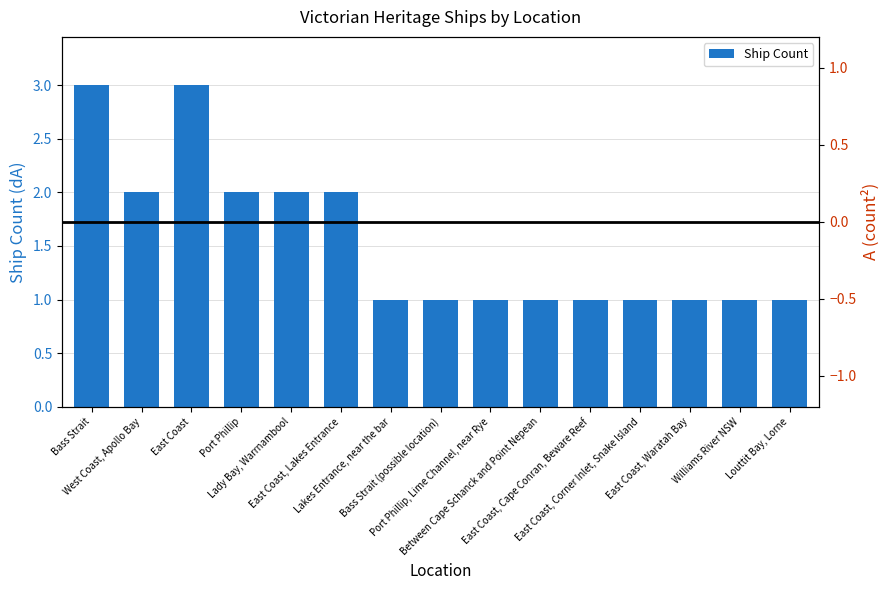

What is the smallest value displayed?

1